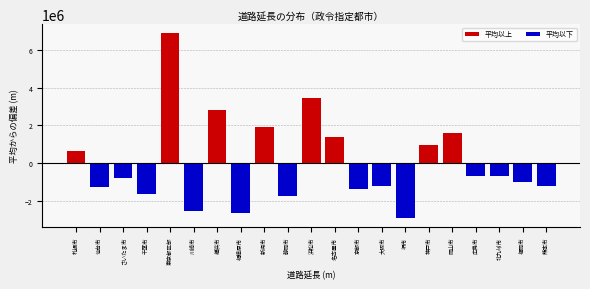

The chart shows a value of -2659837.2 at 相模原市. True or false?

True